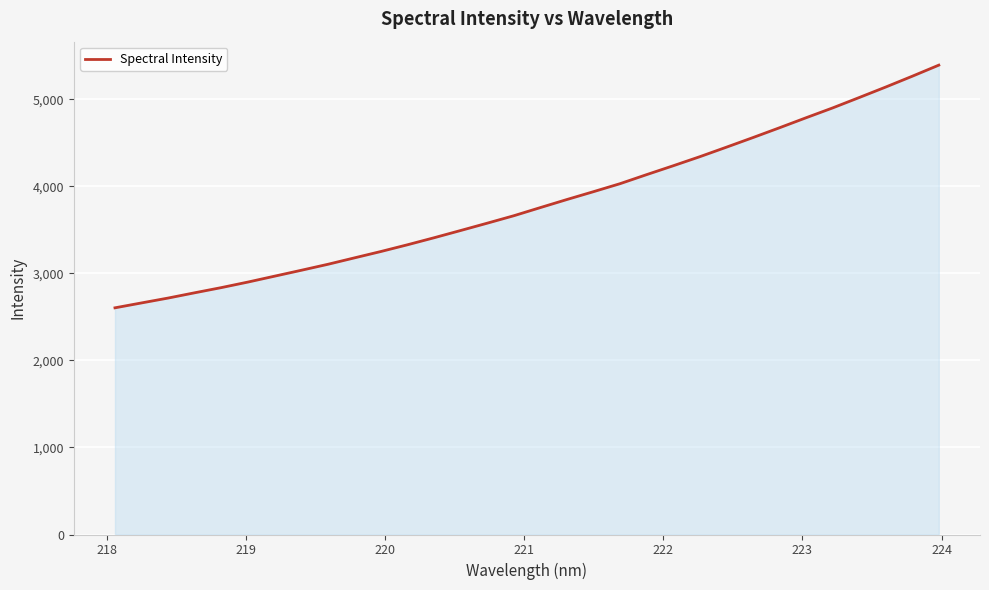

What is the maximum value shown in the chart?

5391.8